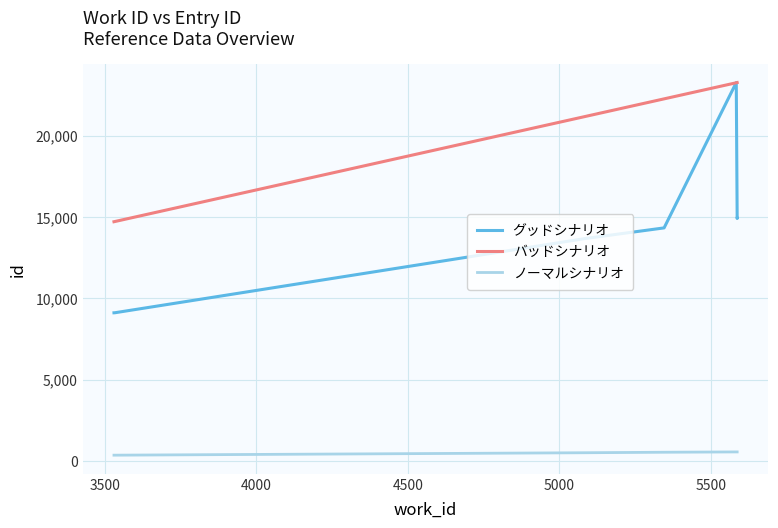

Reading left to right, what are all the values shown in this chart?

グッドシナリオ: 9110	9113	13680	14334	23277	14912	14921
バッドシナリオ: 14714	14726	21189	22273	23264	23277	23277
ノーマルシナリオ: 350	350	500	530	550	550	550